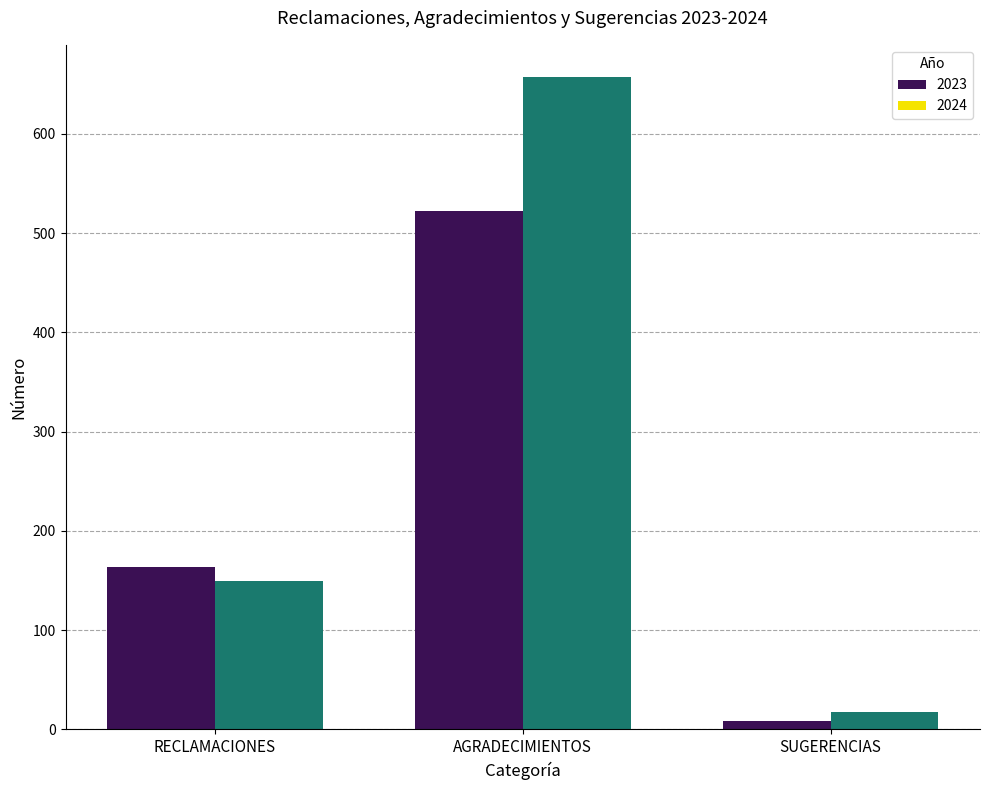

True or false: 2023 has a value of 8 at SUGERENCIAS.

True